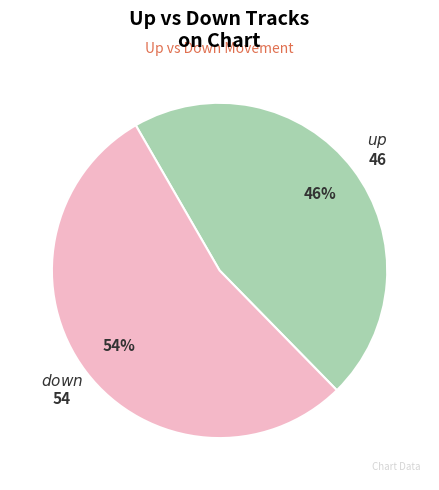

Does any single category account for the majority?

Yes